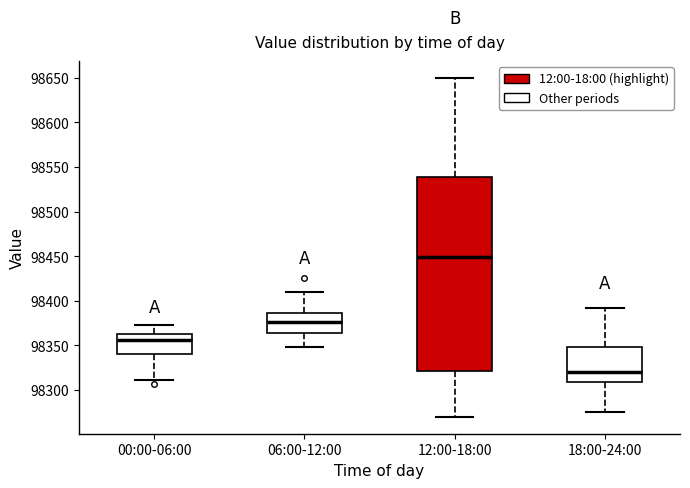

Comparing the boxes themselves (not the whiskers), which one is the tallest?

12:00-18:00